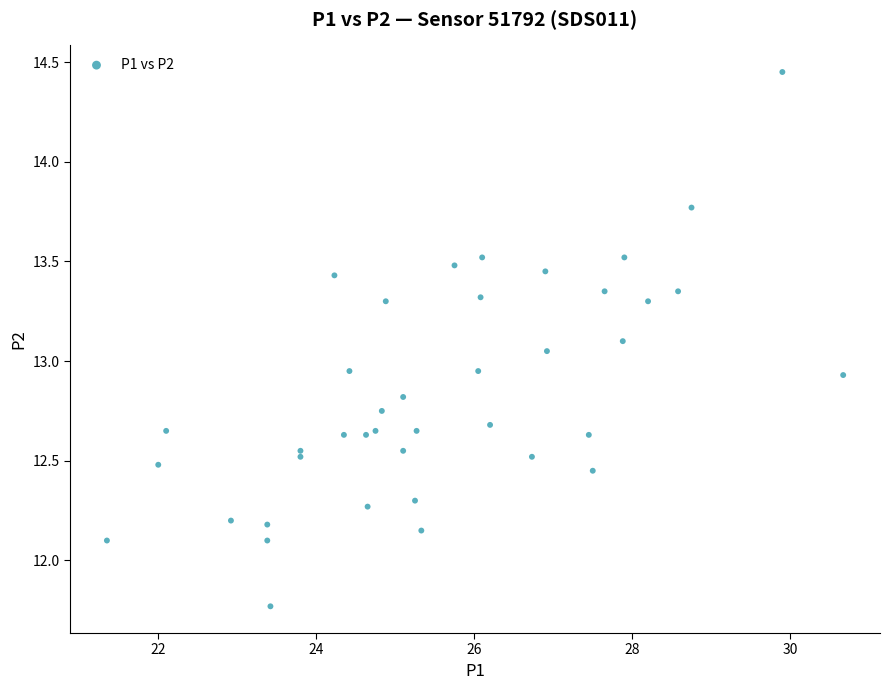

What is the range of Y values (max minus min)?

2.7